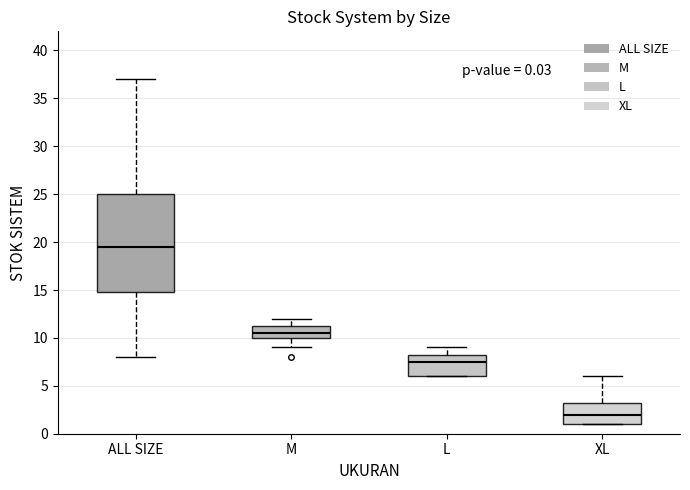

Which box's median line is the highest?

ALL SIZE